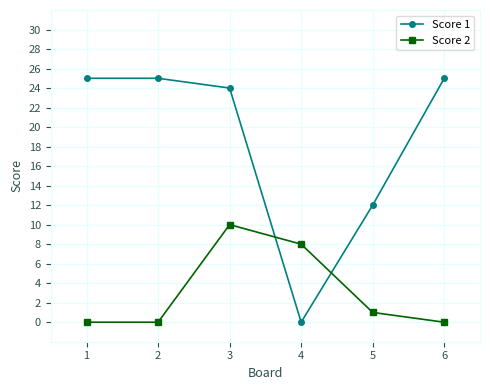

What is the difference between the second highest and minimum values in the Score 2 series?

8